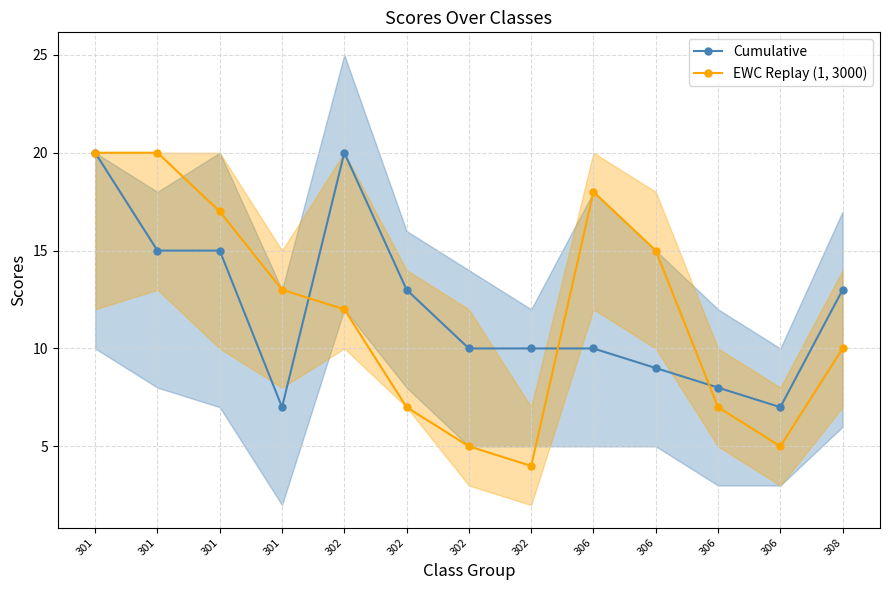

The Cumulative series shows 14 at 302. True or false?

False